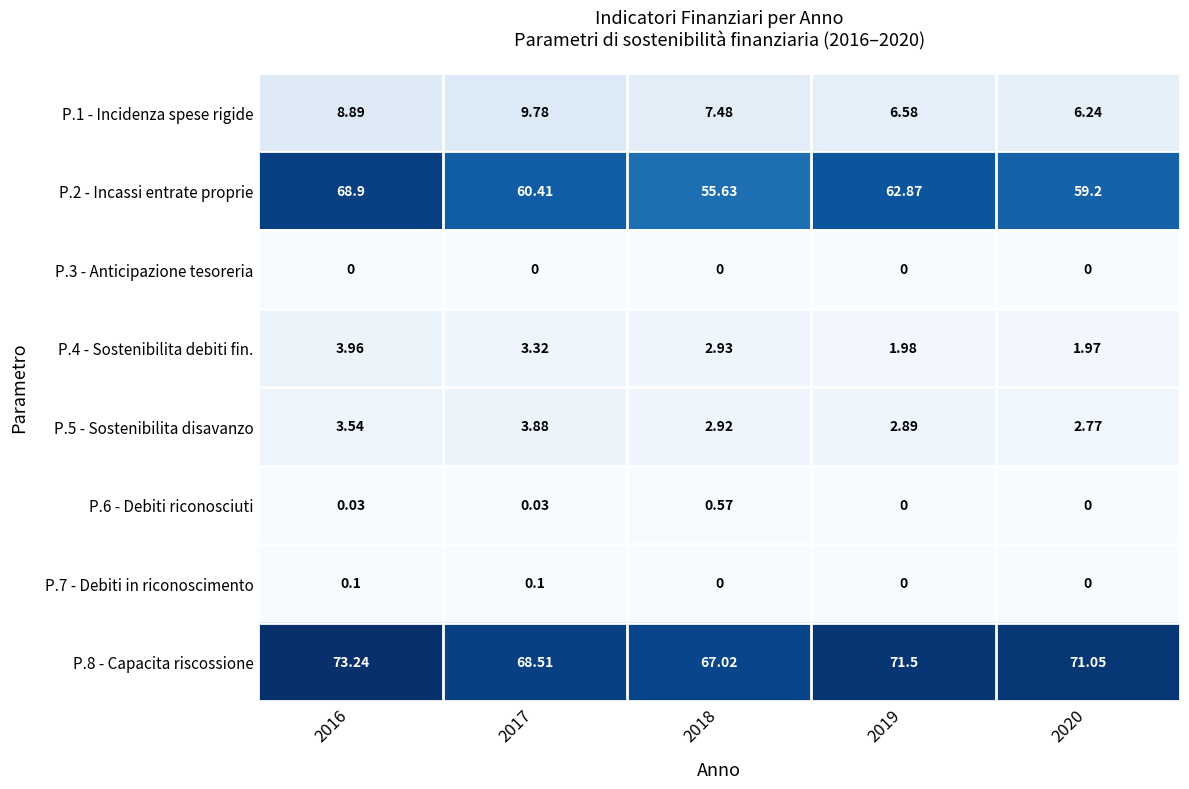

At which category is the sum across all series the highest?

2016